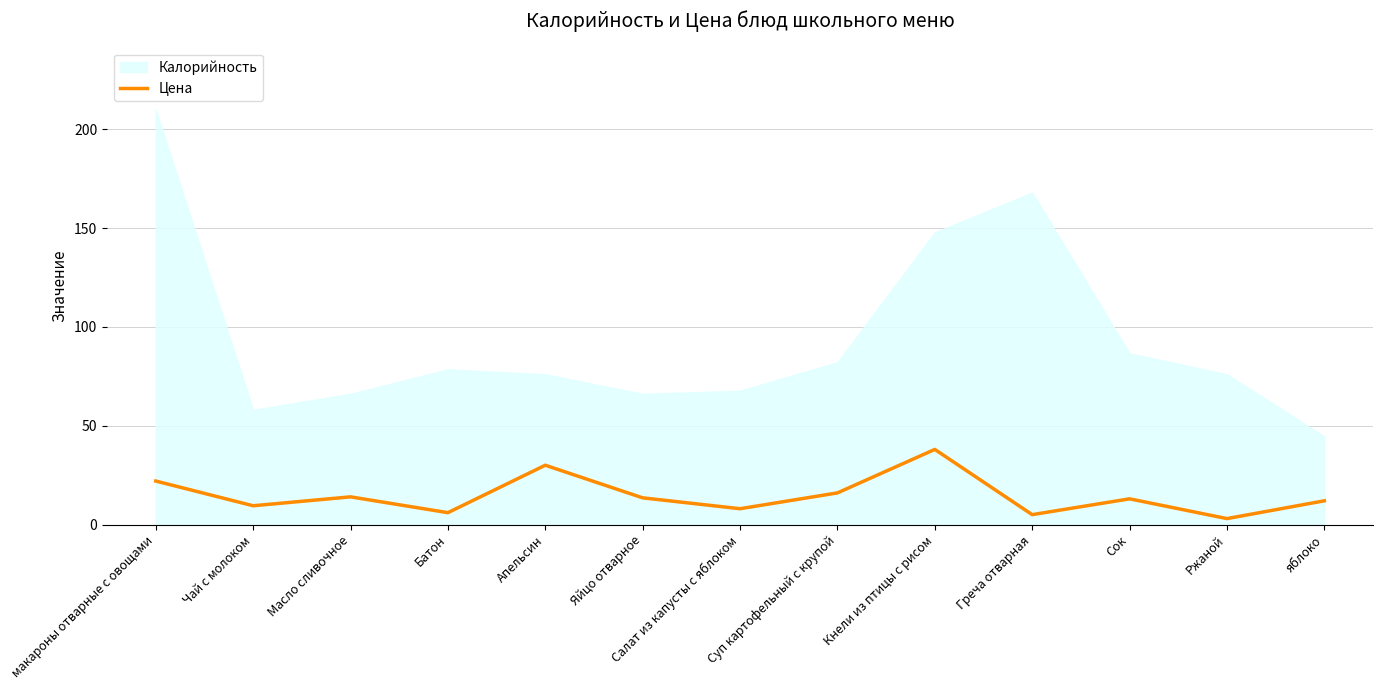

What is the maximum value for Цена?

38.0